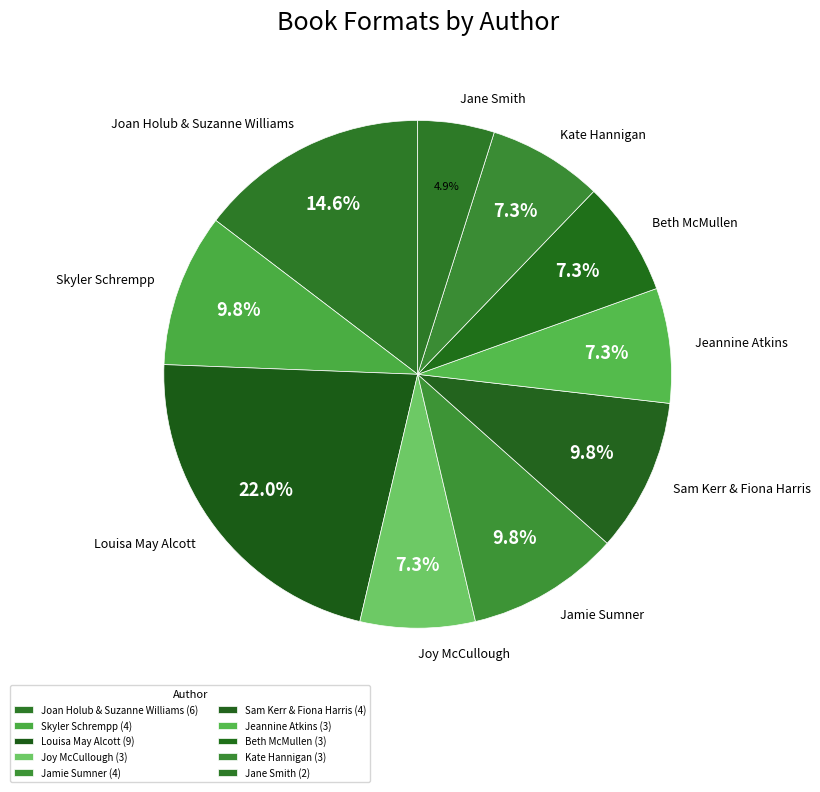

Approximately how many times larger is the value at Beth McMullen compared to Jane Smith?

1.5